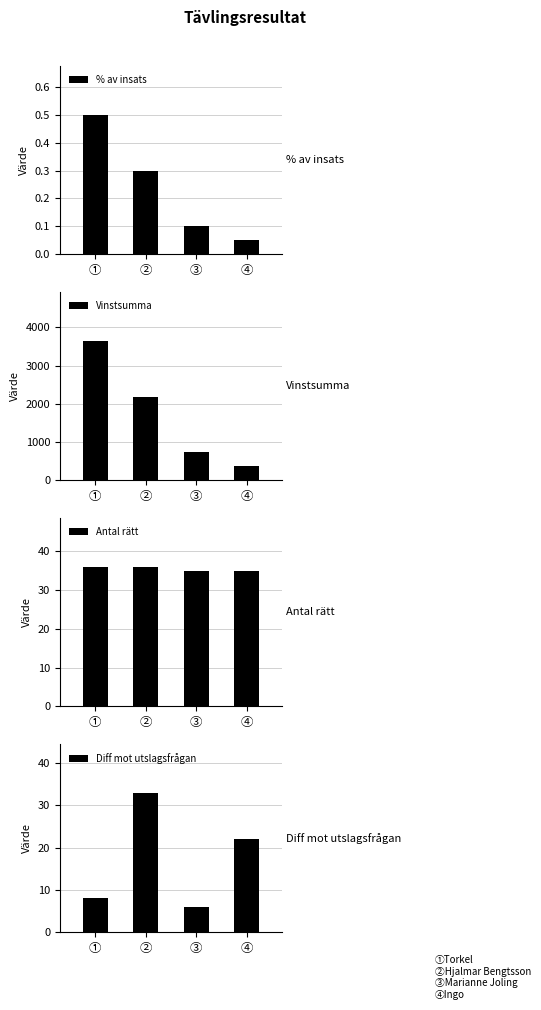

What is the sum of all Vinstsumma values?

6935